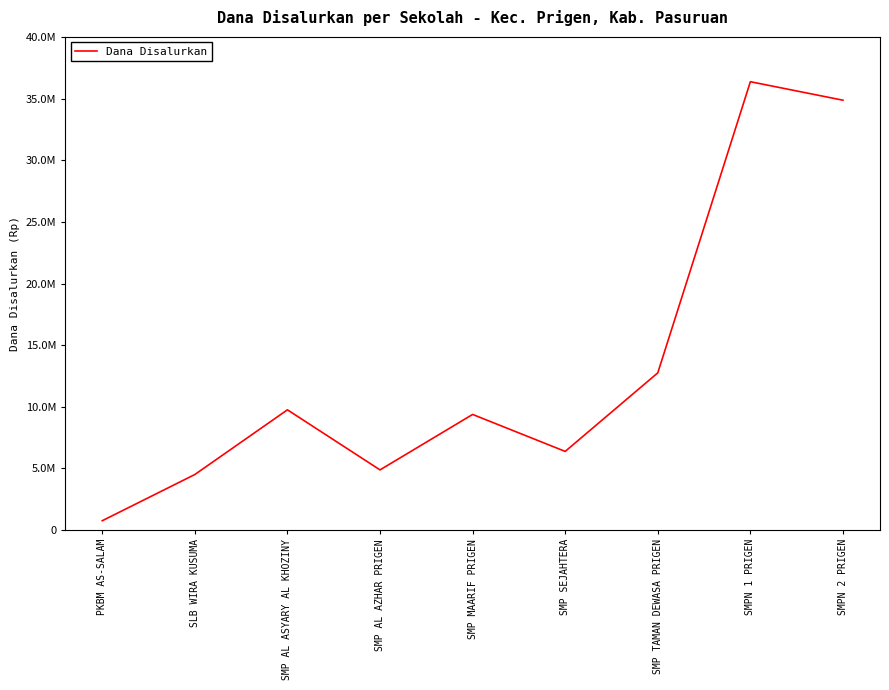

What is the label of the 9th point from the right?

PKBM AS-SALAM